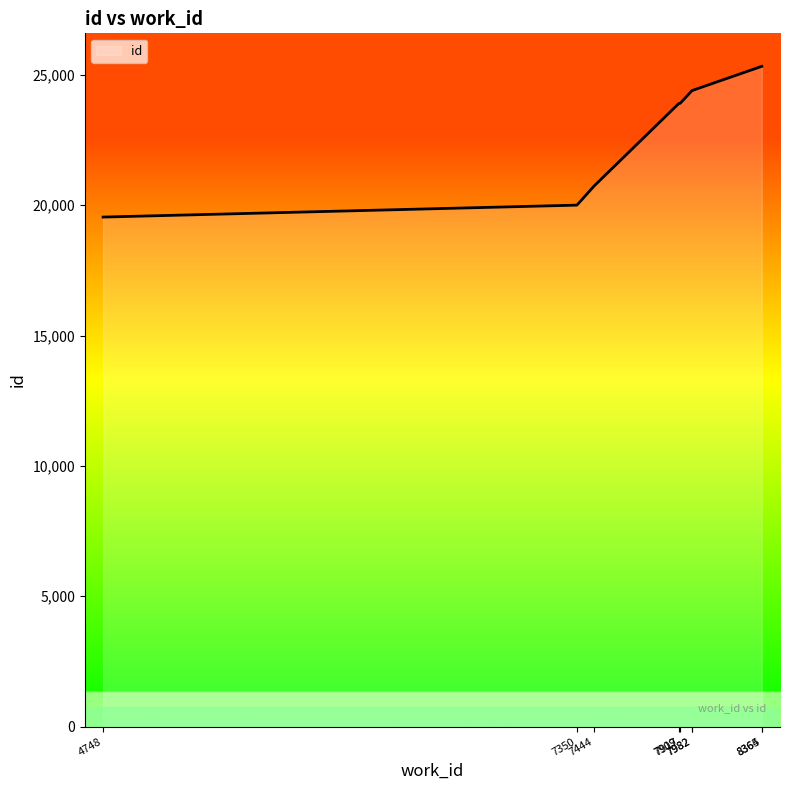

Which label corresponds to the largest value in the chart?

8365